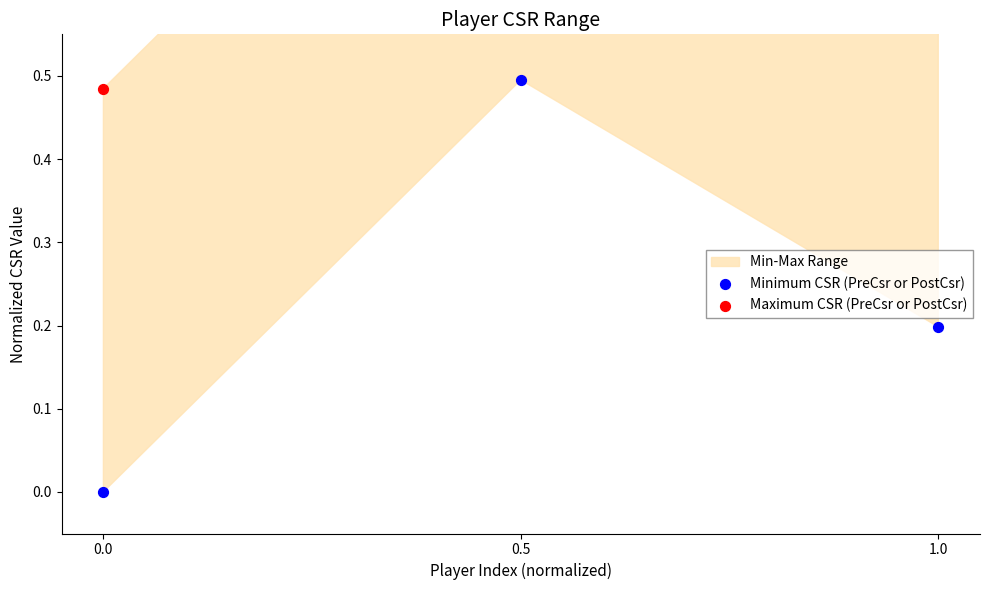

Is the value of Maximum CSR (PreCsr or PostCsr) at 1.0 greater than the value of Minimum CSR (PreCsr or PostCsr) at 0.0?

Yes